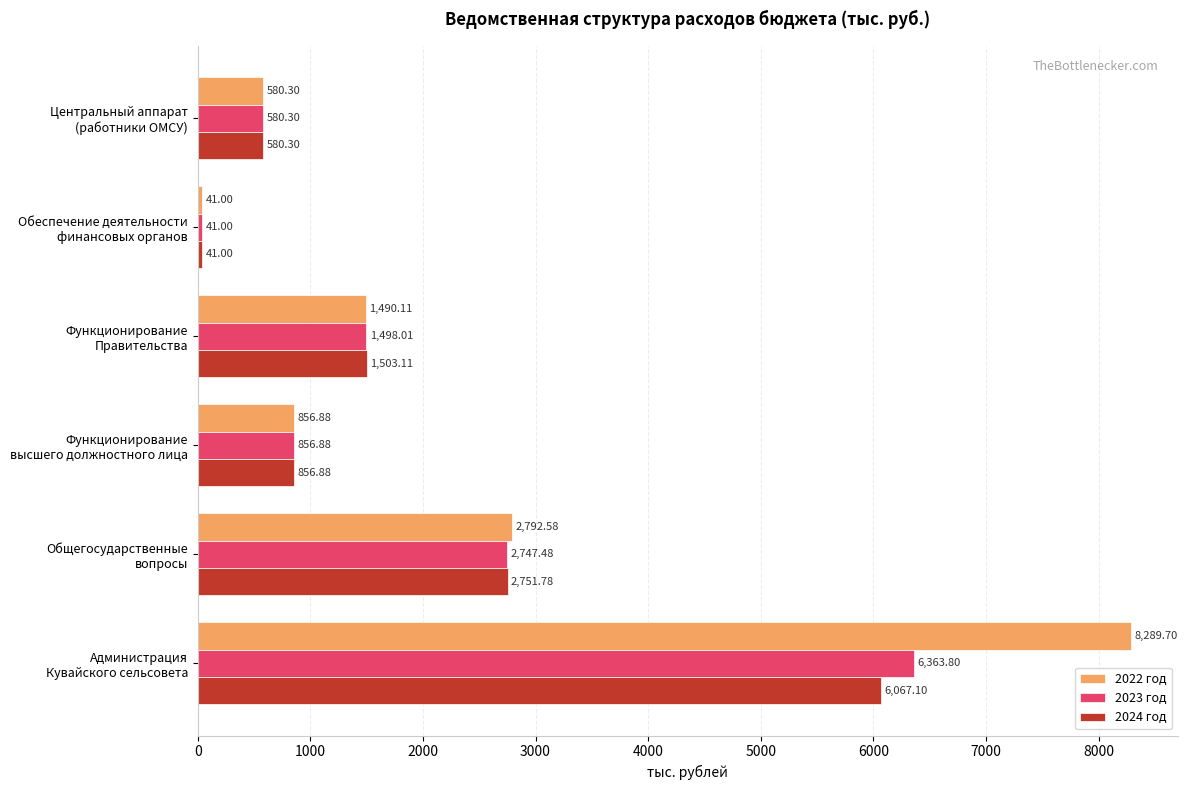

What is the difference between the maximum and second lowest values in the 2022 год series?

7709.4